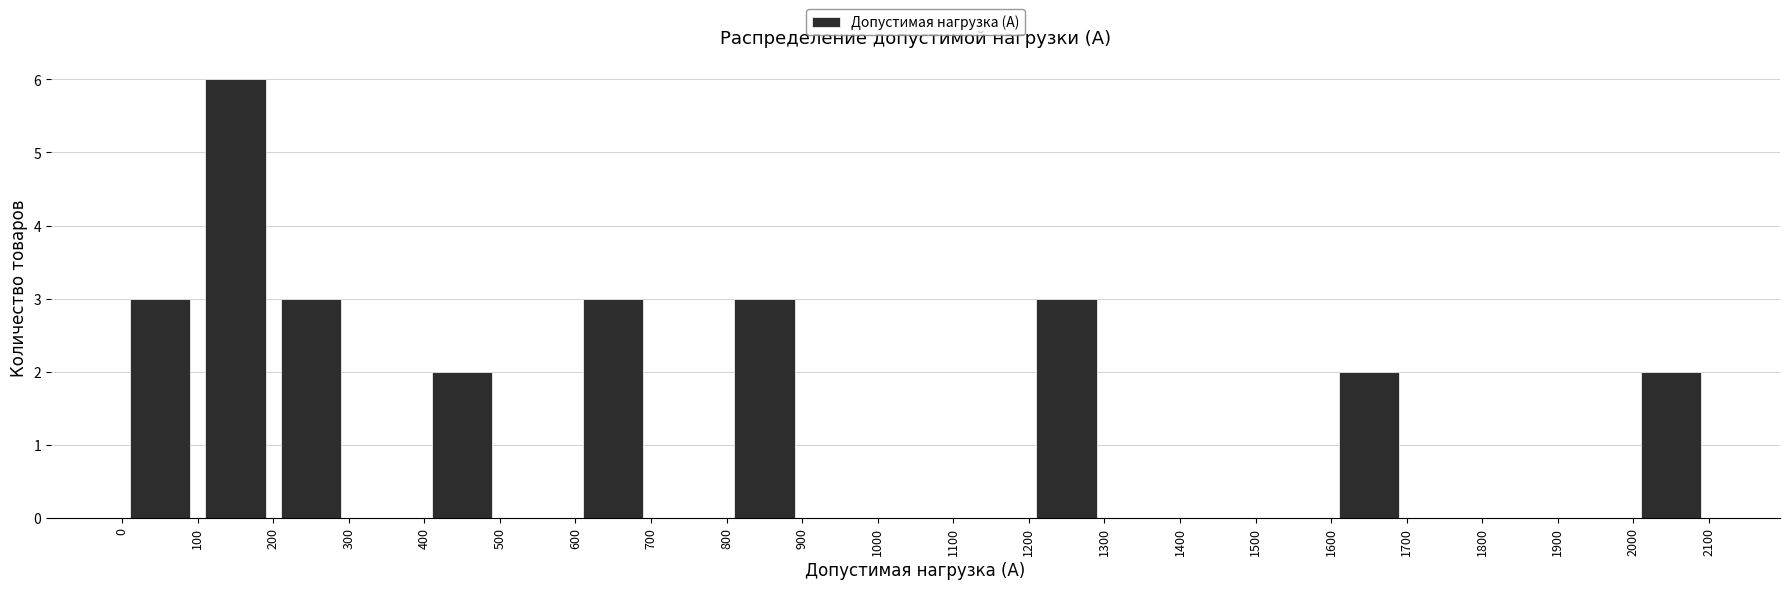

Reading left to right, list every bar in this chart as the range it spans on the x-axis followed by its height. The values are not printed on the chart, so give them approximately, as read against the axis.

0 to 100: 3
100 to 200: 6
200 to 300: 3
300 to 400: 0
400 to 500: 2
500 to 600: 0
600 to 700: 3
700 to 800: 0
800 to 900: 3
900 to 1000: 0
1000 to 1100: 0
1100 to 1200: 0
1200 to 1300: 3
1300 to 1400: 0
1400 to 1500: 0
1500 to 1600: 0
1600 to 1700: 2
1700 to 1800: 0
1800 to 1900: 0
1900 to 2000: 0
2000 to 2100: 2